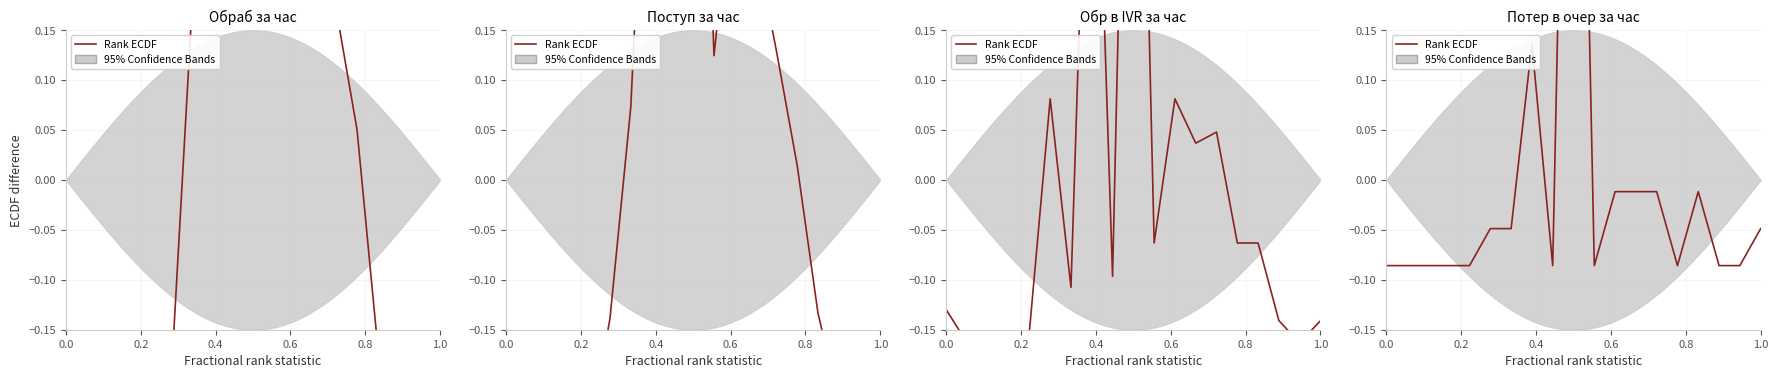

True or false: the data has more than 1 interior local peaks.

True